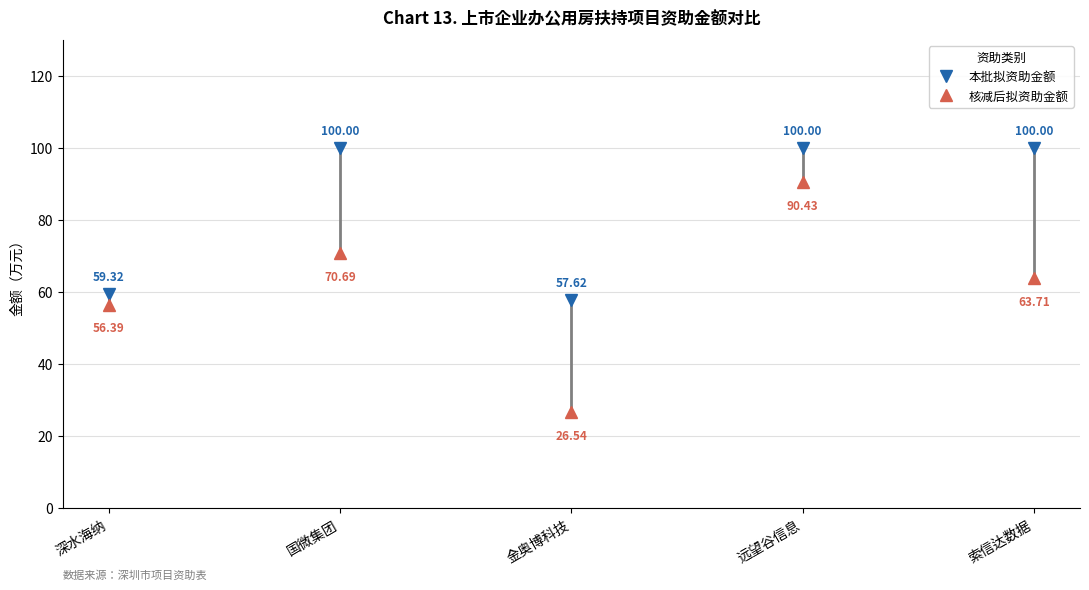

Is it true that 核减后拟资助金额 equals 46.4 at 金奥博科技?

False